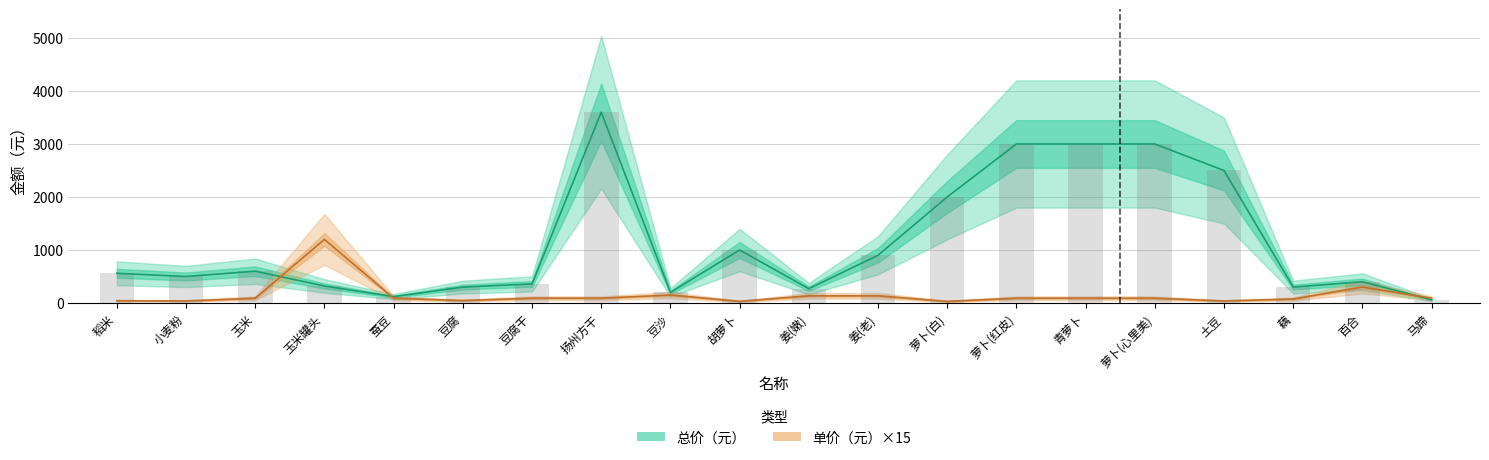

At which label is 总价（元） closest to 1830?

萝卜(白)